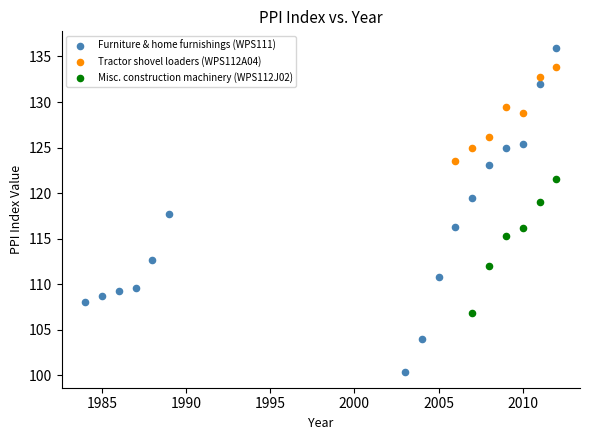

Which series reaches the minimum Y coordinate?

Furniture & home furnishings (WPS111)